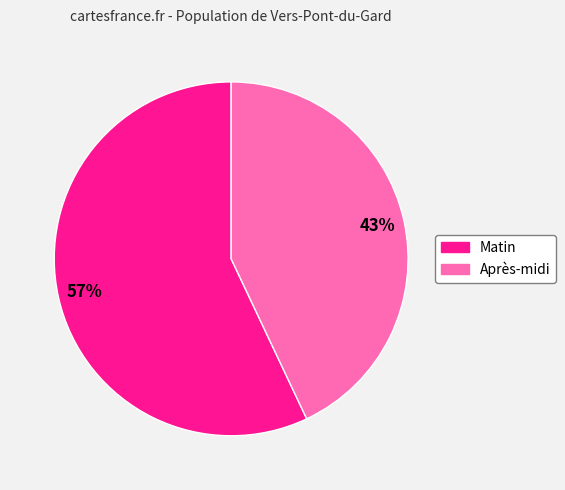

Count the number of slices in the pie.

2